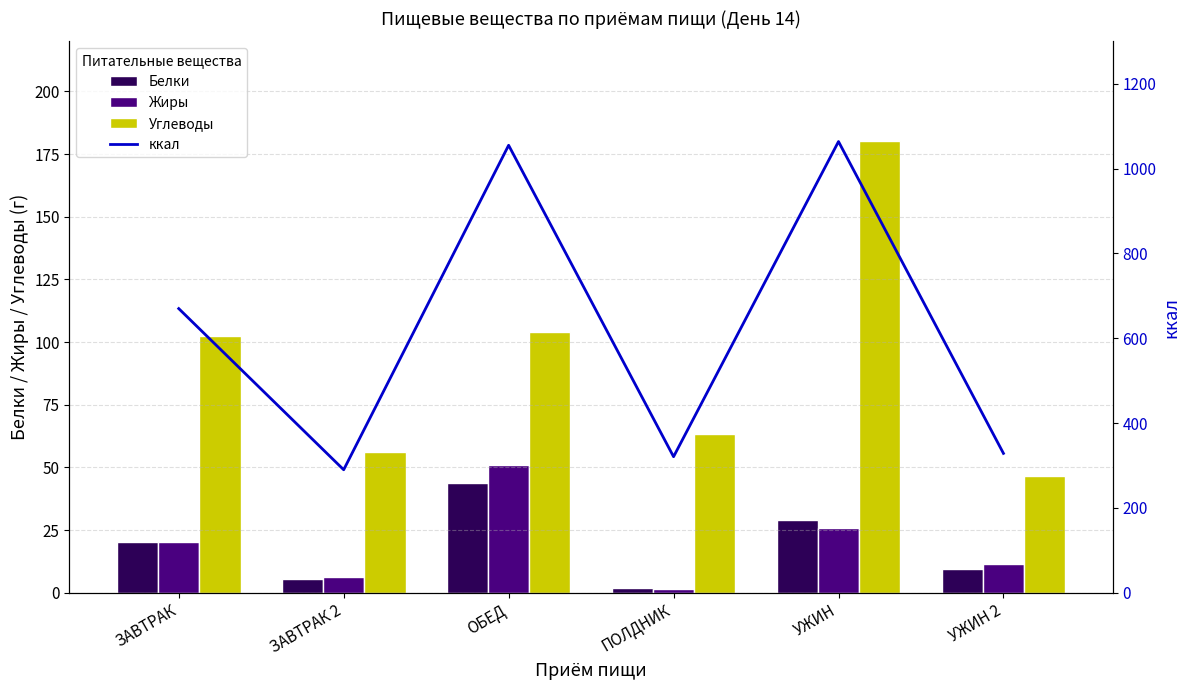

How many groups of bars are there?

6